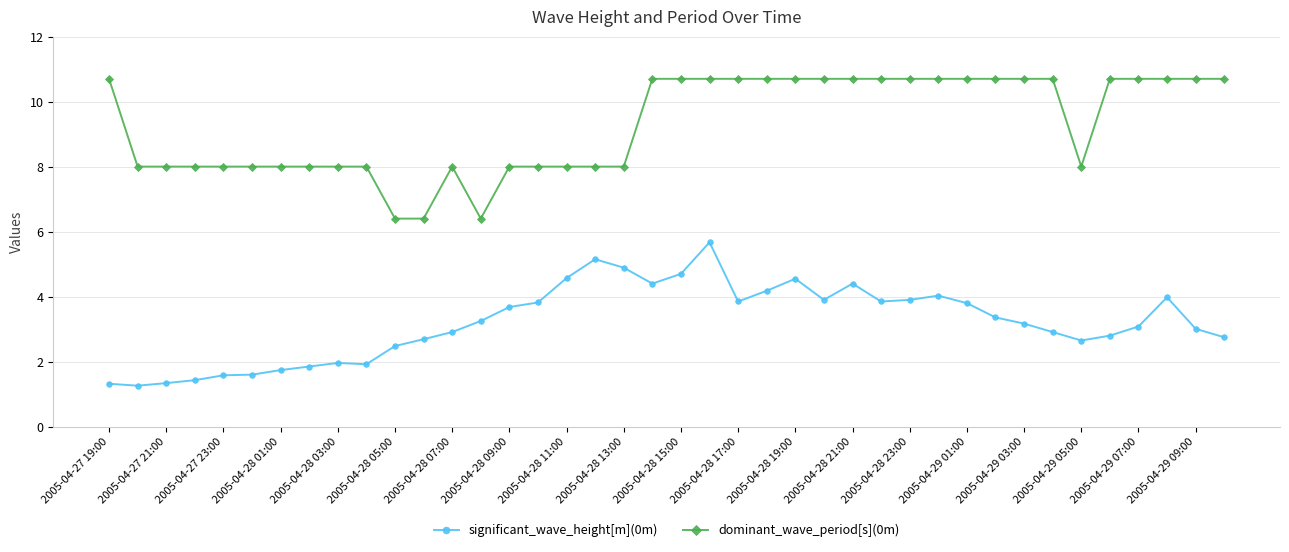

True or false: dominant_wave_period[s](0m) and significant_wave_height[m](0m) cross at least once.

False